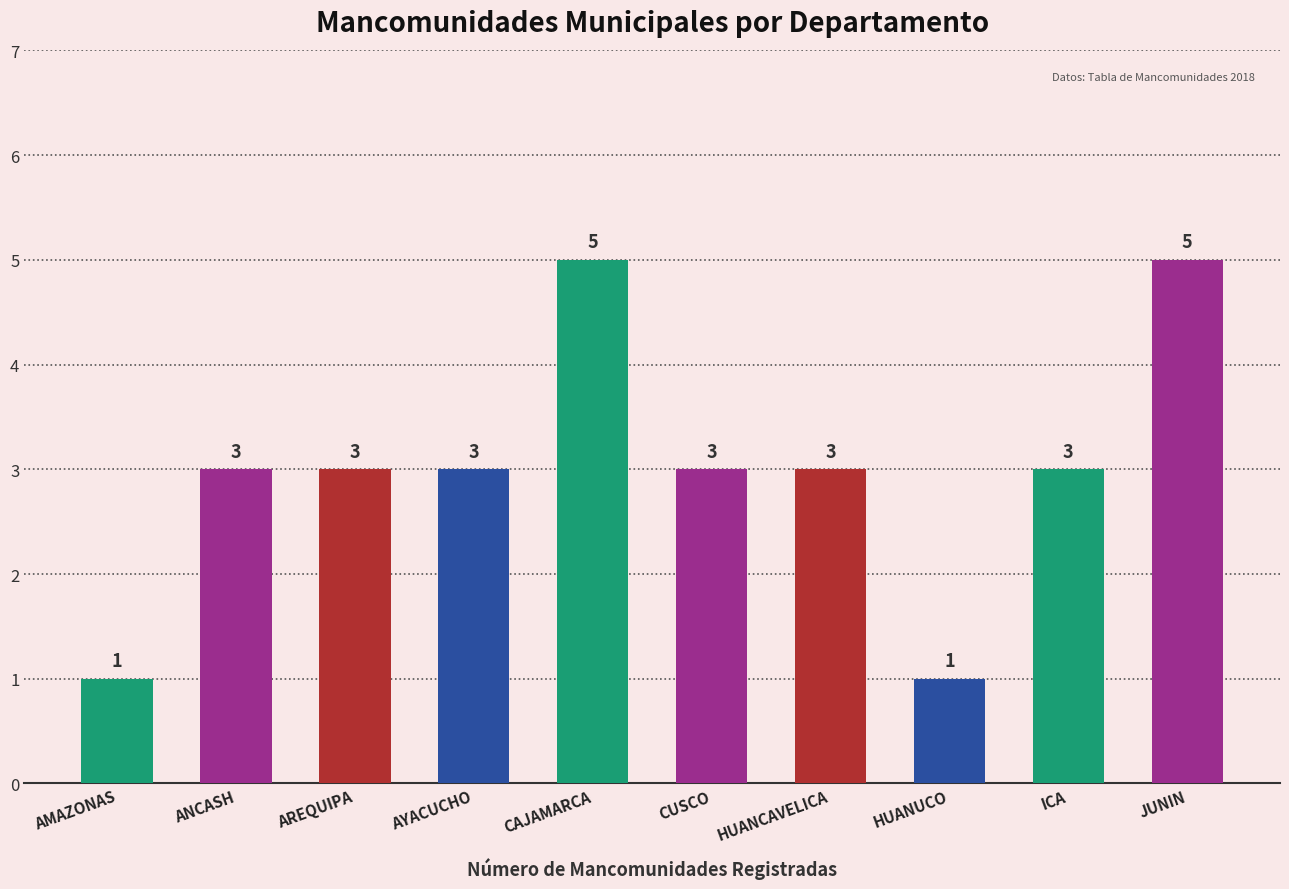

What is the sum of the values at HUANUCO and ANCASH?

4